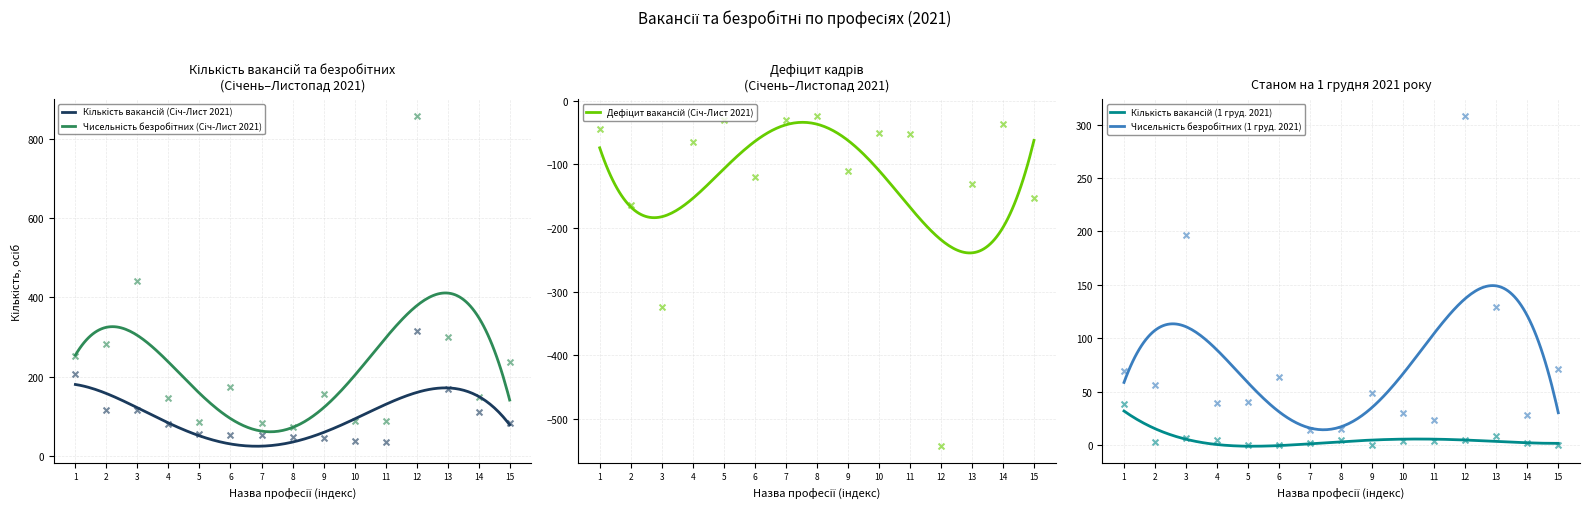

Which series has the largest total across all categories?

Чисельність безробітних (Січ-Лист 2021)